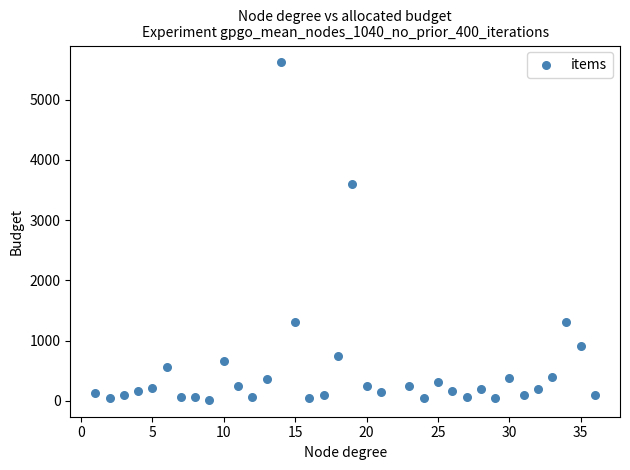

What is the range of Y values (max minus min)?

5605